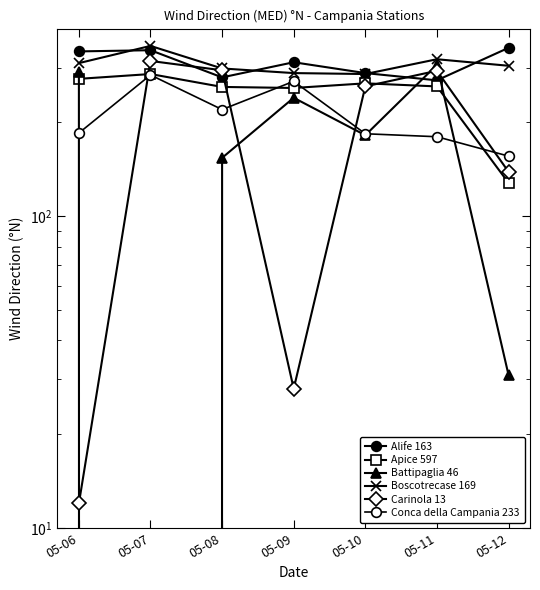

Which series has the largest total across all categories?

Alife 163